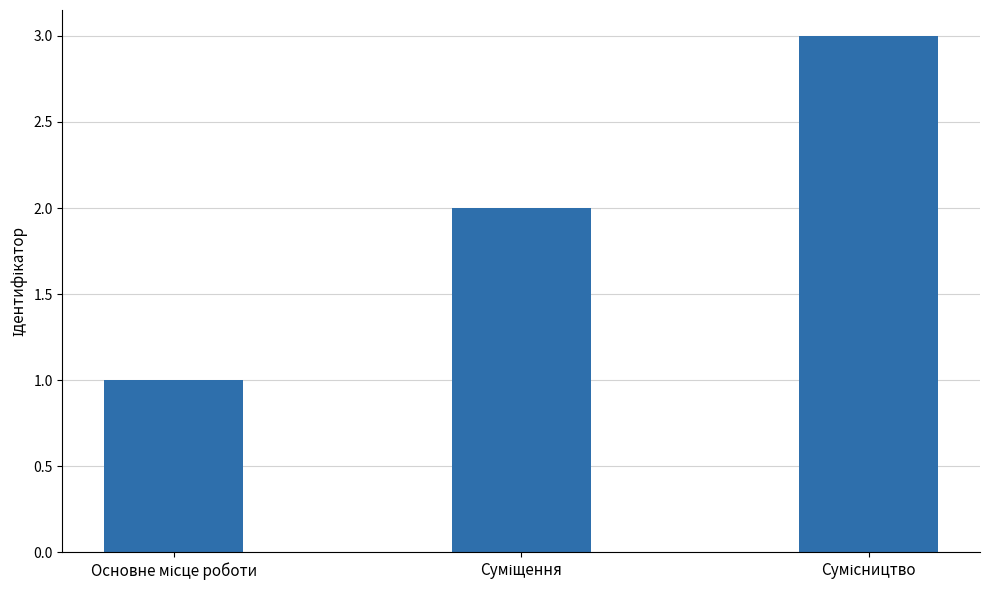

Reading right to left, what are all the values shown in this chart?

3	2	1